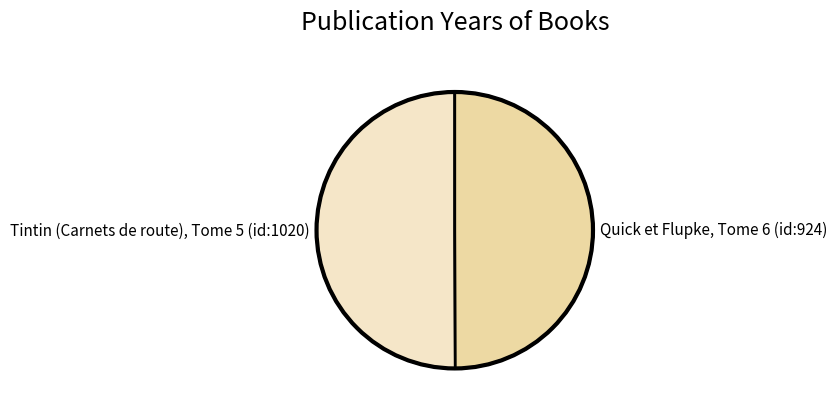

Combined, do Tintin (Carnets de route), Tome 5 (id:1020) and Quick et Flupke, Tome 6 (id:924) account for over 50%?

Yes